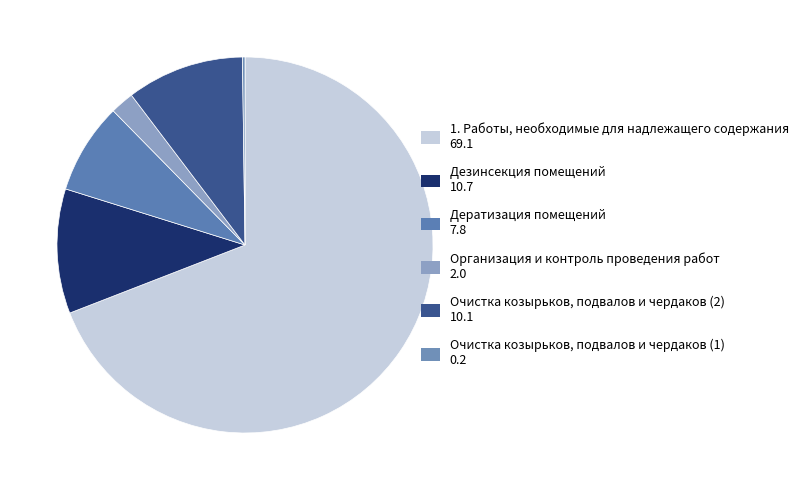

Count the number of slices in the pie.

6